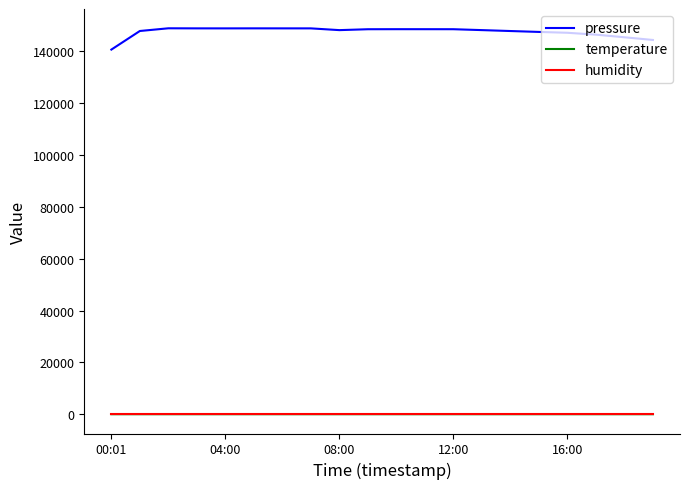

What is the maximum value for pressure?

148822.4